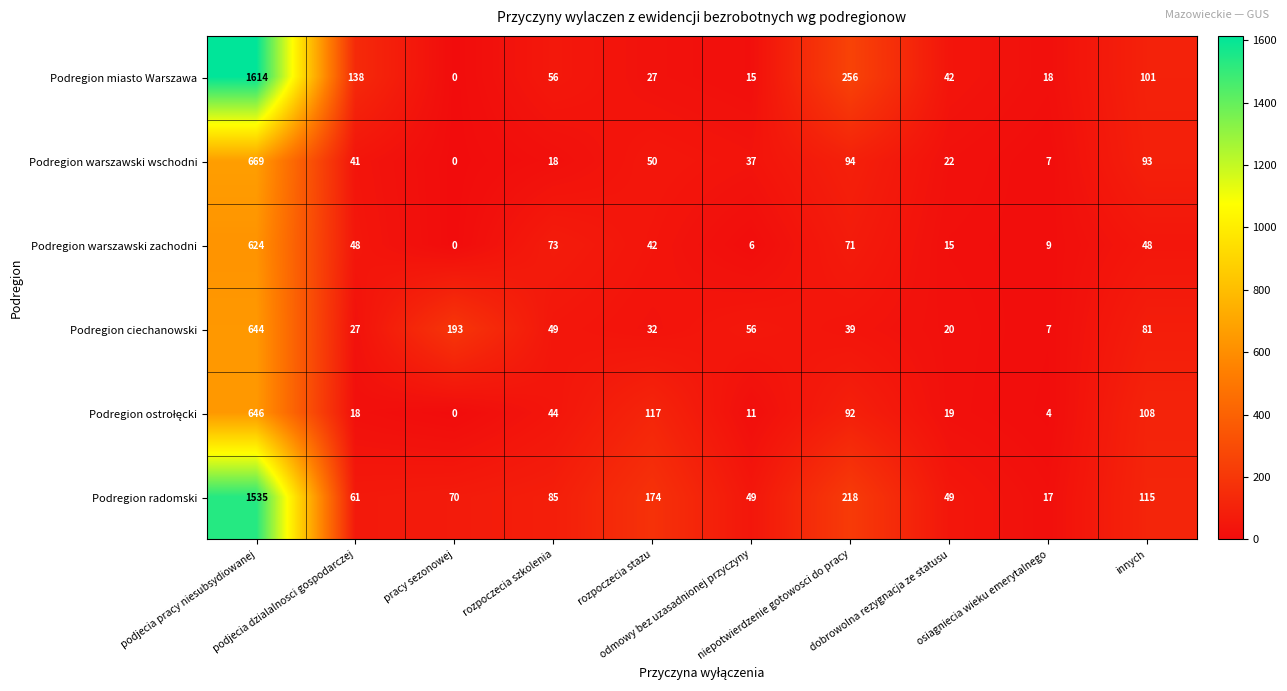

Which series has the largest total across all categories?

Podregion radomski